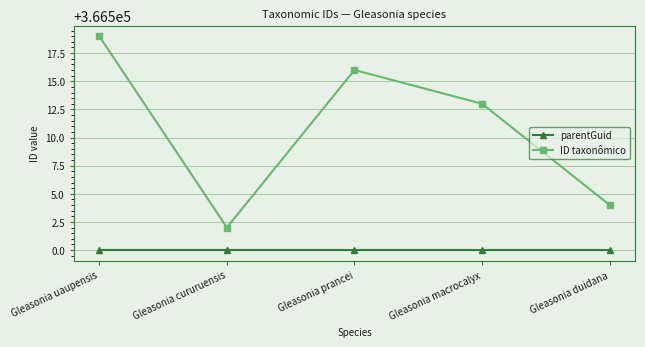

Which series has the largest total across all categories?

ID taxonômico